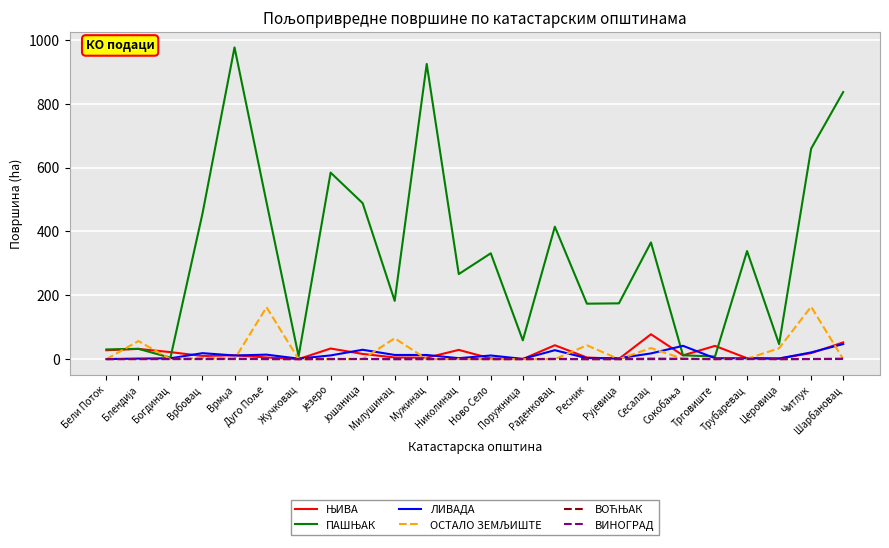

What is the greatest value displayed?

976.7